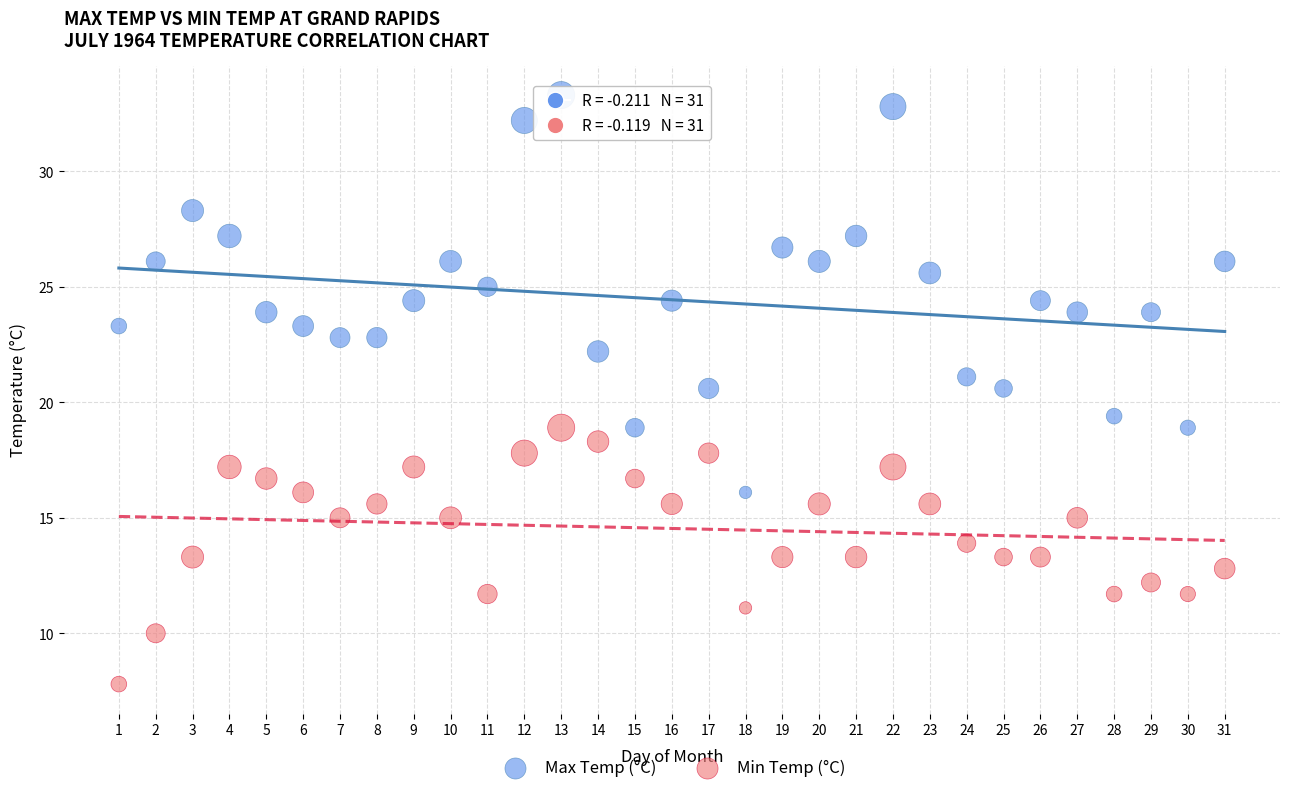

What are all the series names shown in the legend?

Max Temp (°C), Min Temp (°C)